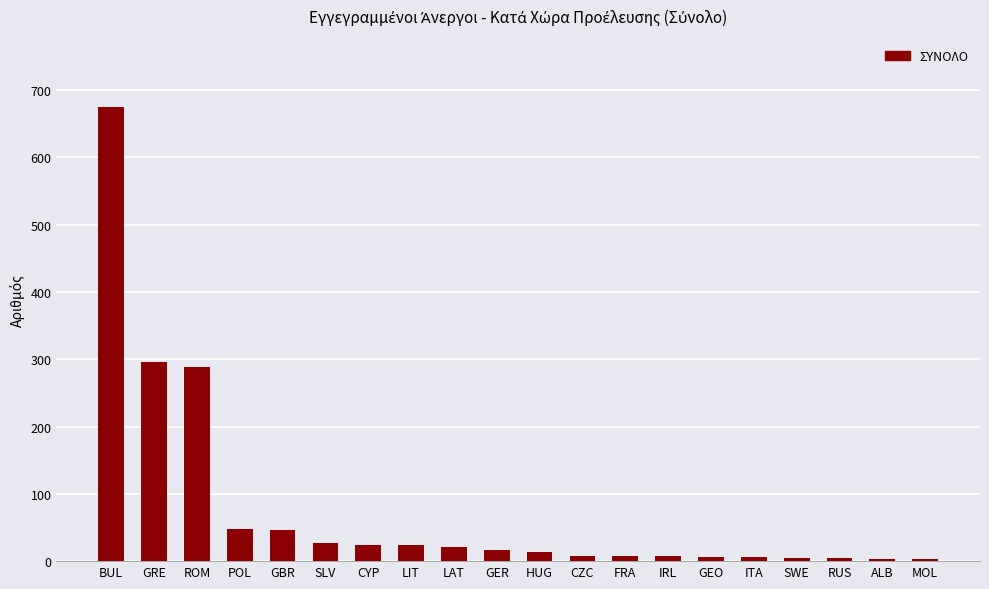

What is the difference between the values at POL and LAT?

27